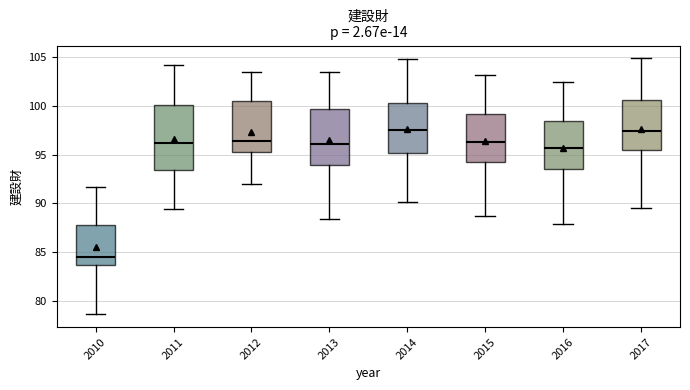

Where is the lower edge of the box at x = 2010 on the y-axis? The values are not printed on the chart, so give them approximately, as read against the axis.

83.5